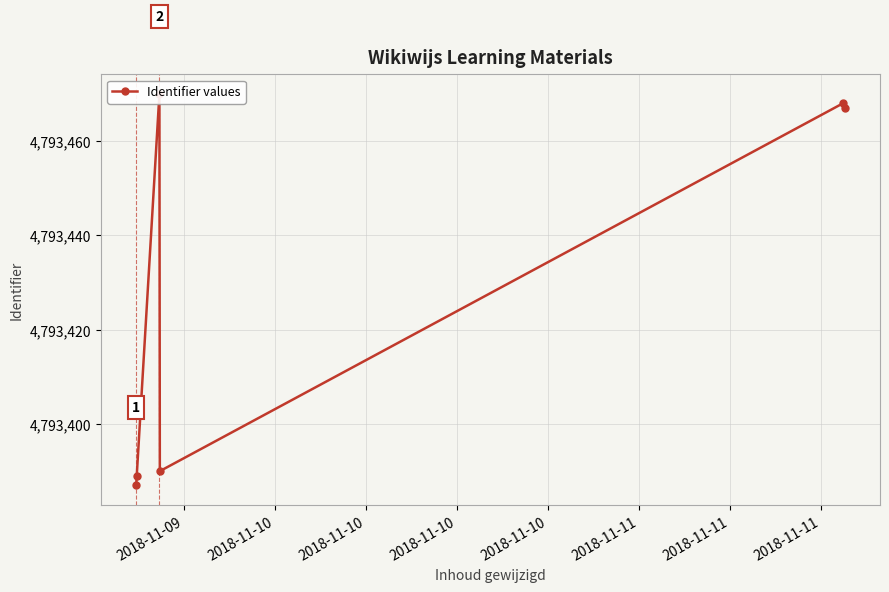

Reading left to right, extract all data points from this chart.

4793387	4793389	4793470	4793390	4793468	4793467